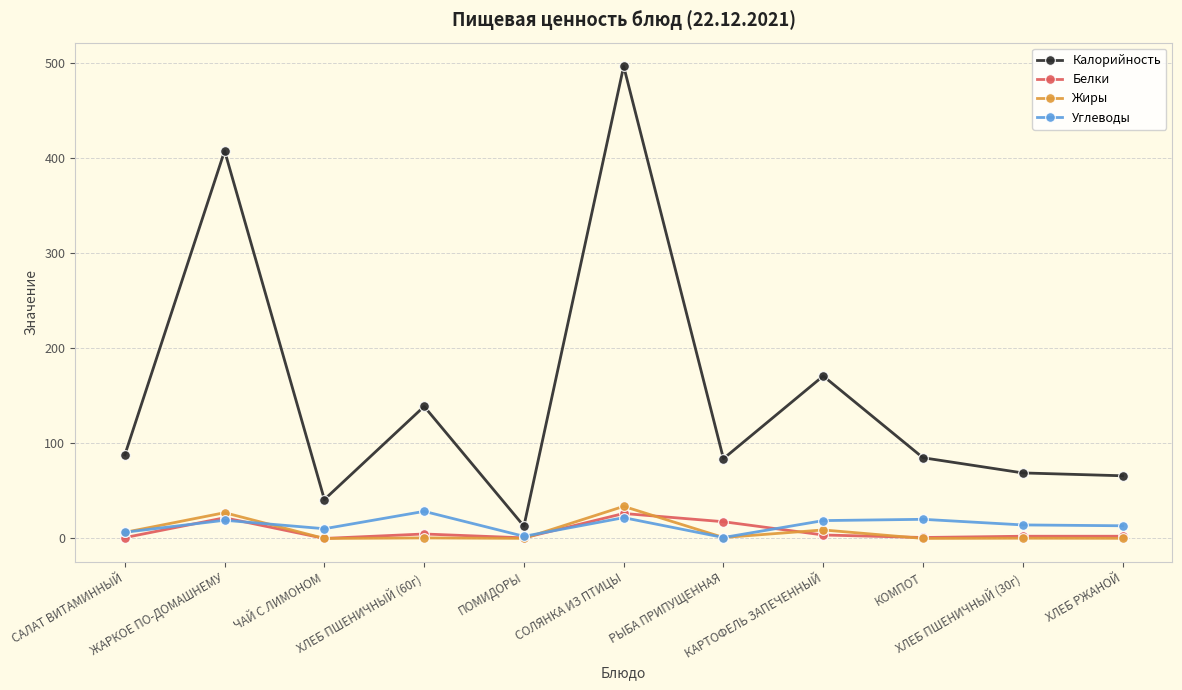

True or false: Калорийность and Жиры intersect in this chart.

False